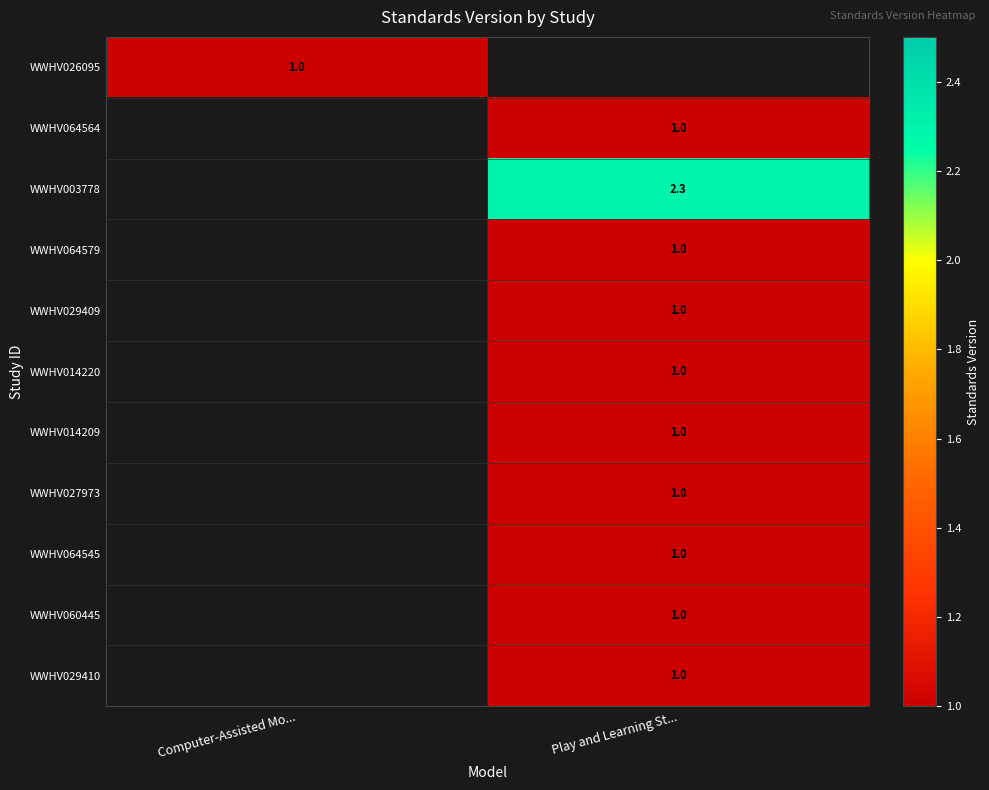

What is the minimum value shown in the chart?

1.0